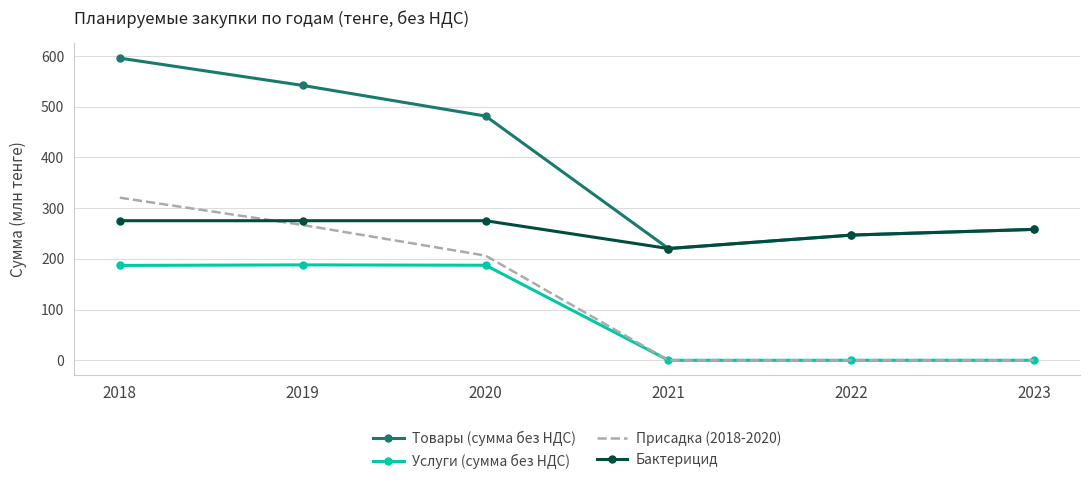

Is it true that Бактерицид equals 367.7 at 2018?

False